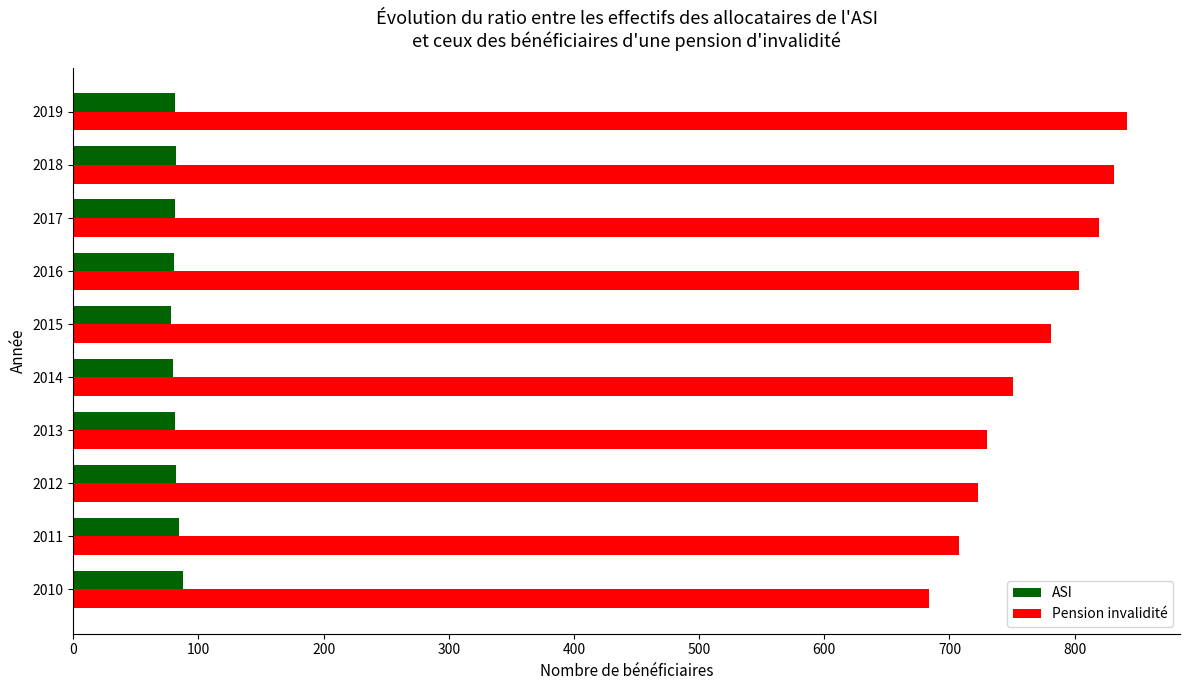

What is the highest value of the Pension invalidité series?

842.1